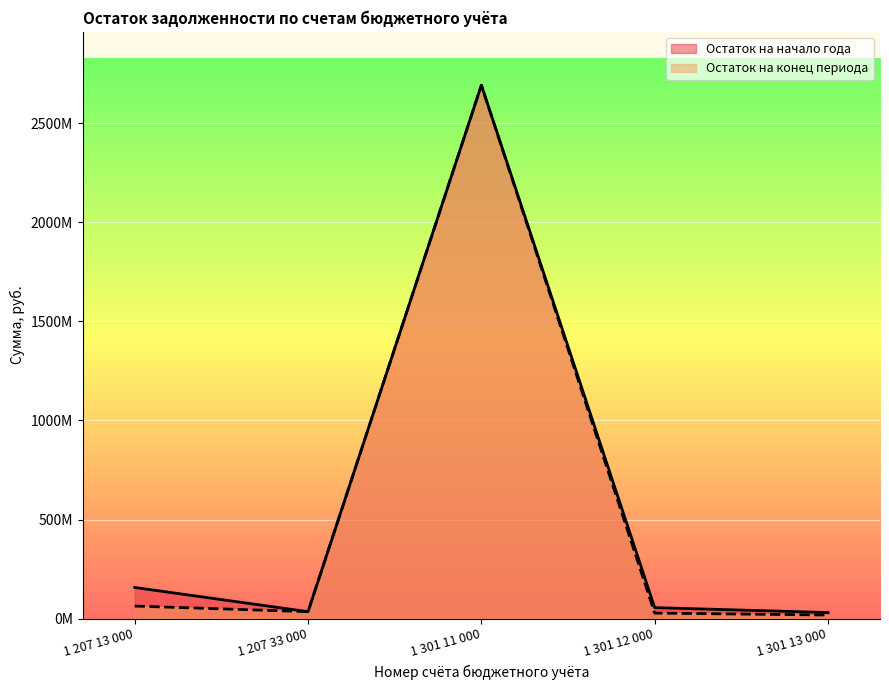

What are all the series names shown in the legend?

Остаток на начало года, Остаток на конец периода